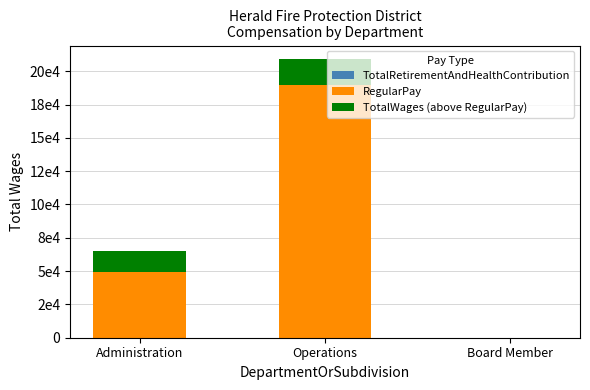

What position from the right is Board Member?

1